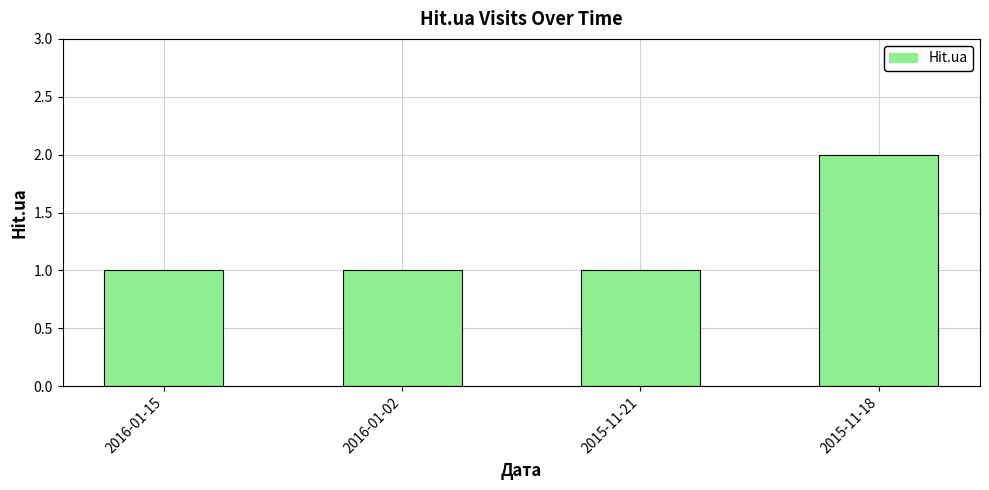

Does the chart contain stacked bars?

No